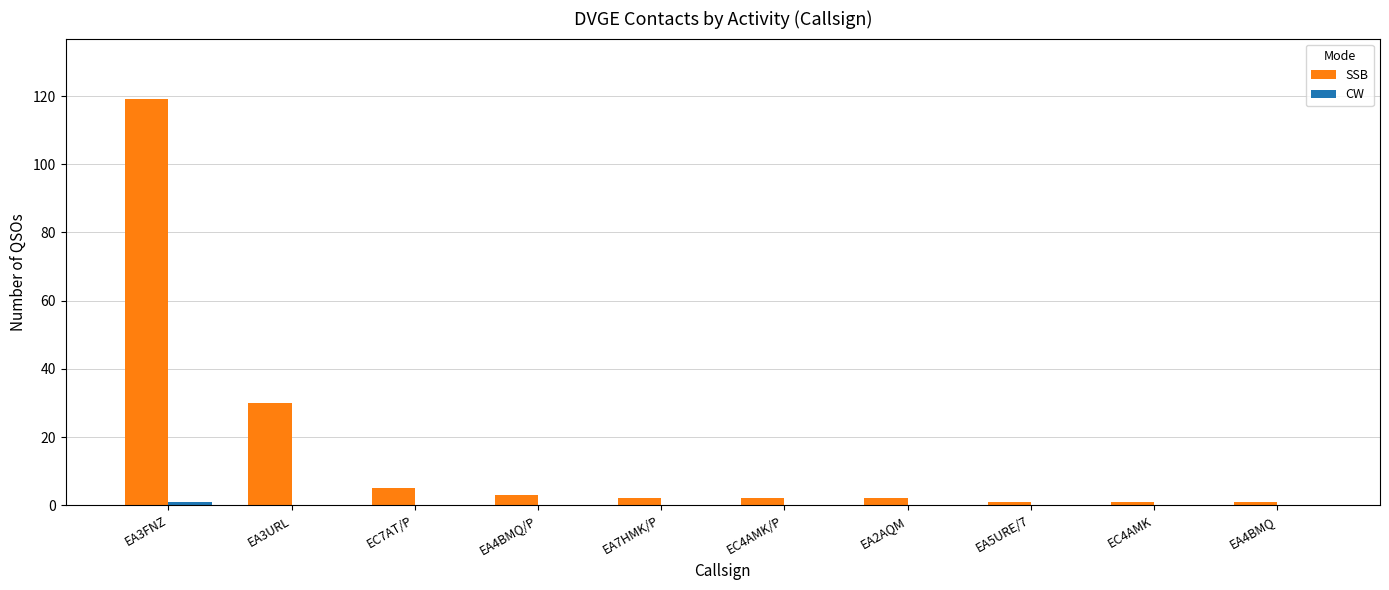

Is it true that SSB equals 63 at EA3FNZ?

False